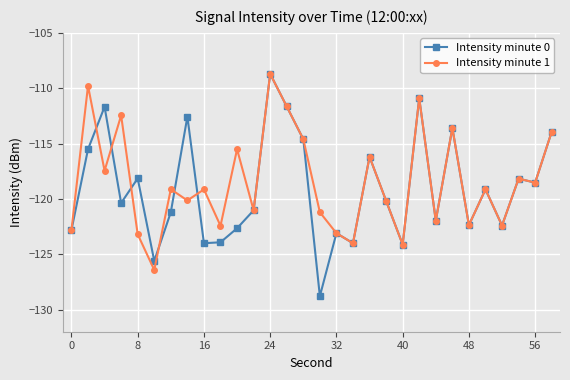

How many lines are shown in the chart?

2